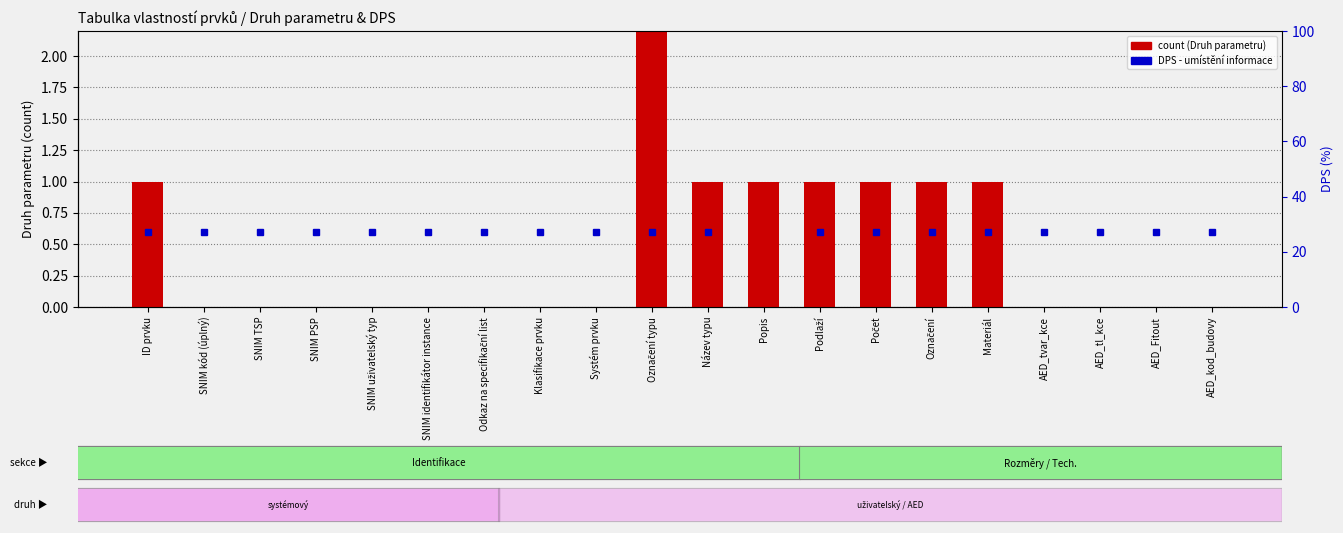

Between Popis and Označení, which is larger?

Popis